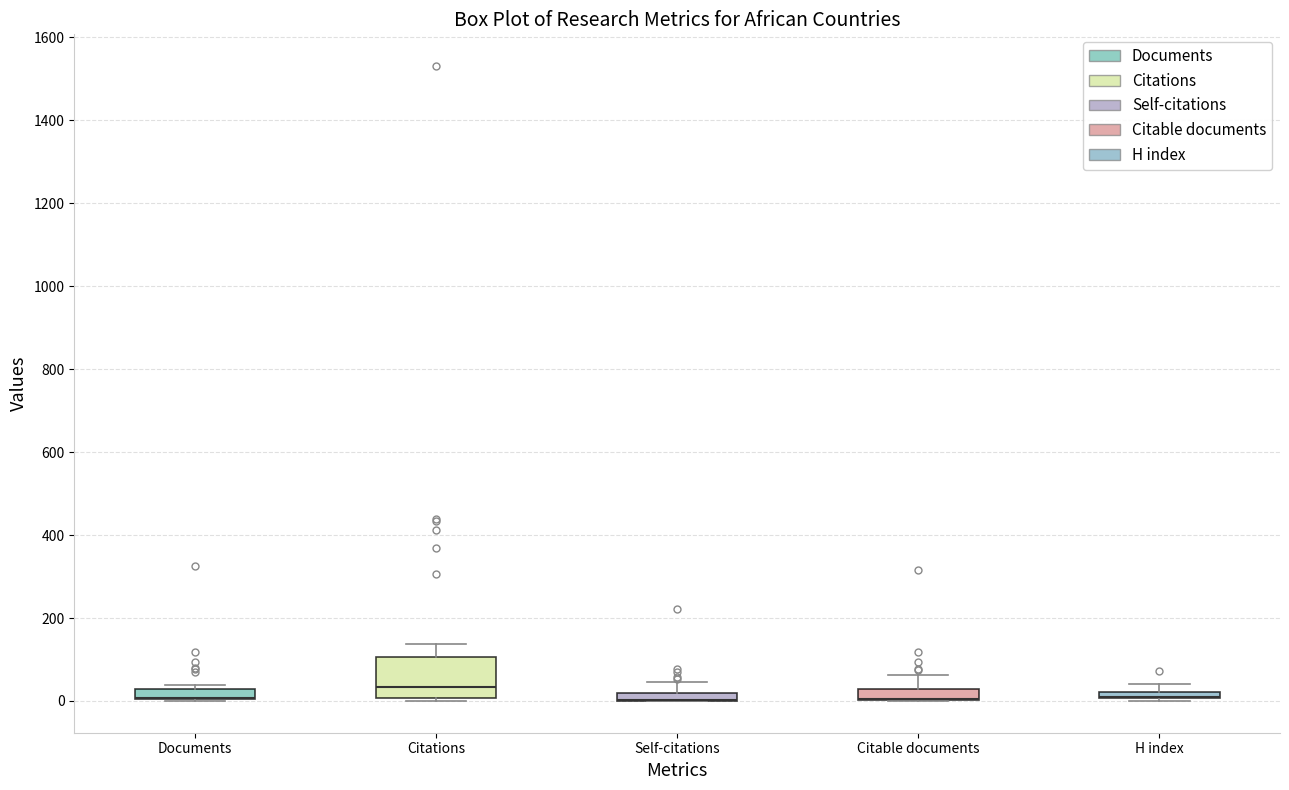

Which box is the tallest, from its lower edge to its upper edge?

Citations